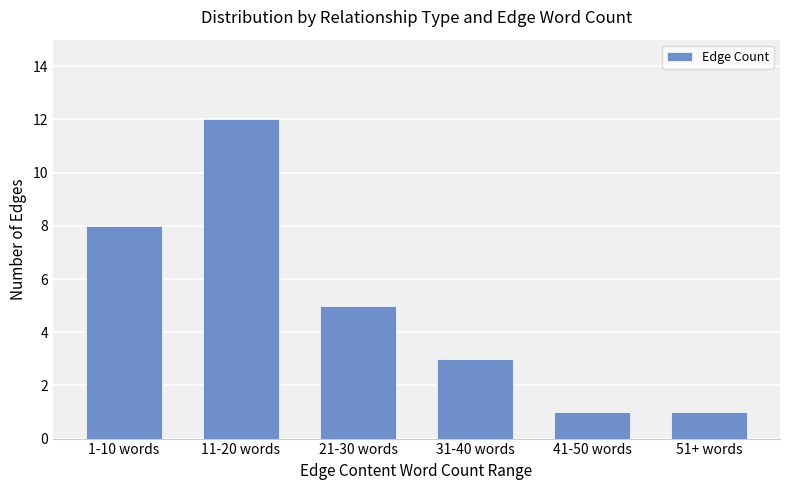

What is the difference between the maximum and second lowest values?

11